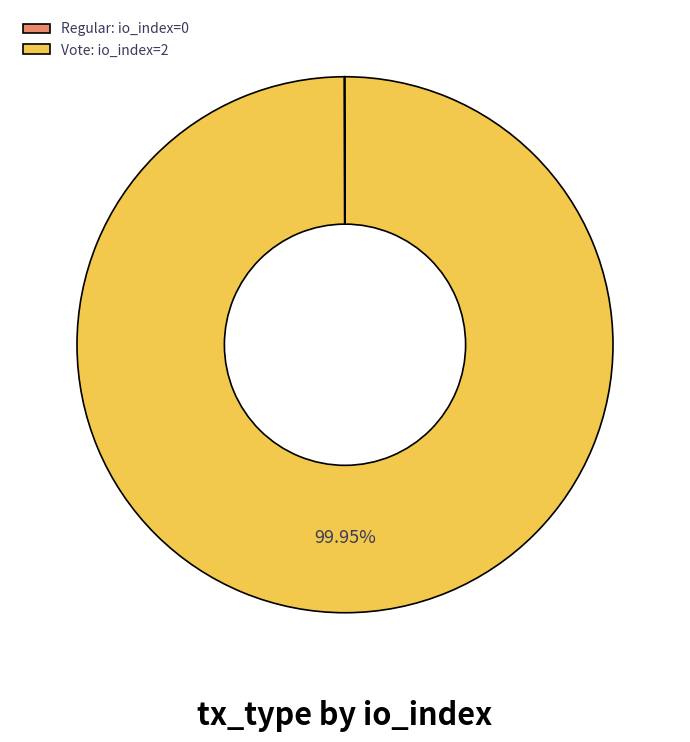

What is the majority slice?

Vote: io_index=2